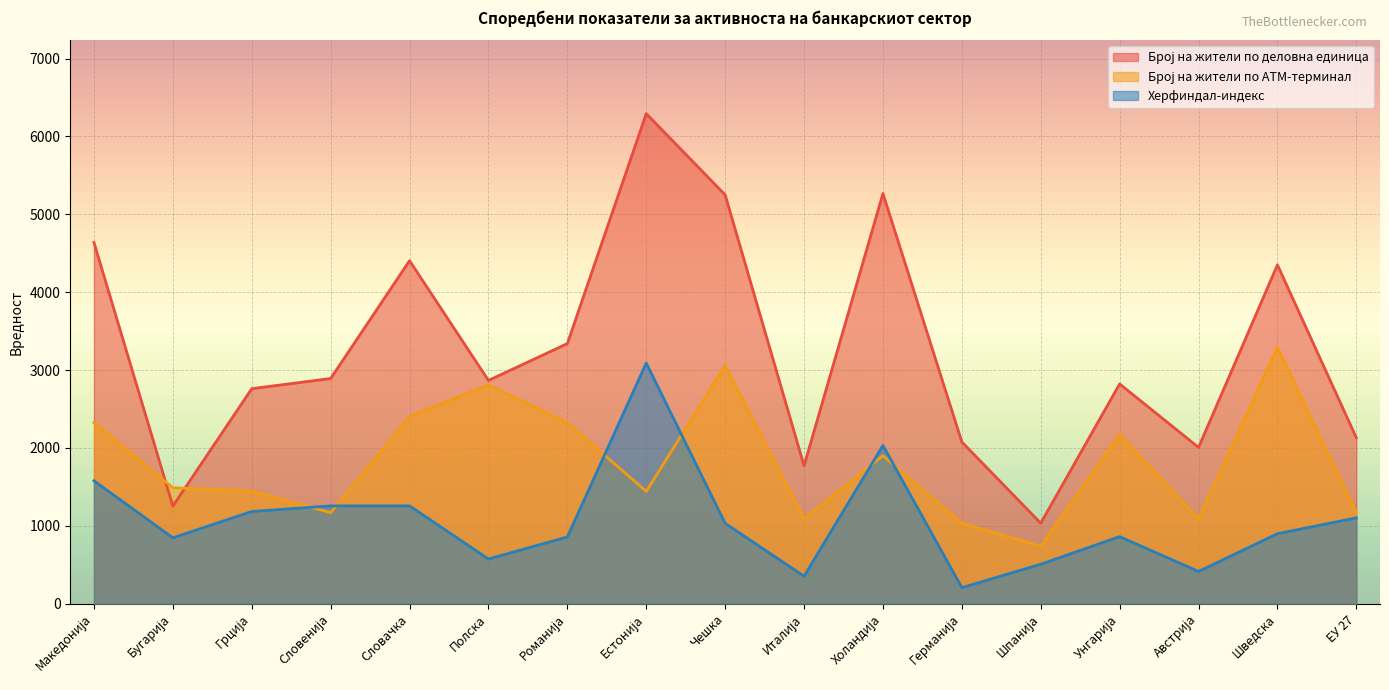

True or false: Број на жители по деловна единица has a value of 3340.0 at Романија.

True